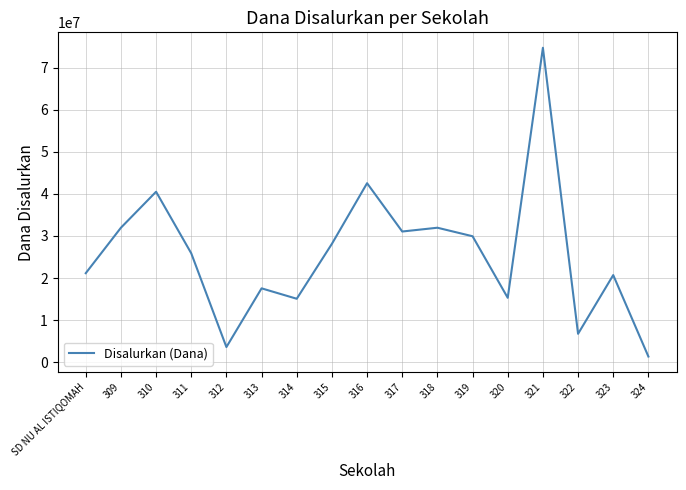

What is the difference between the values at 316 and 315?

14400000